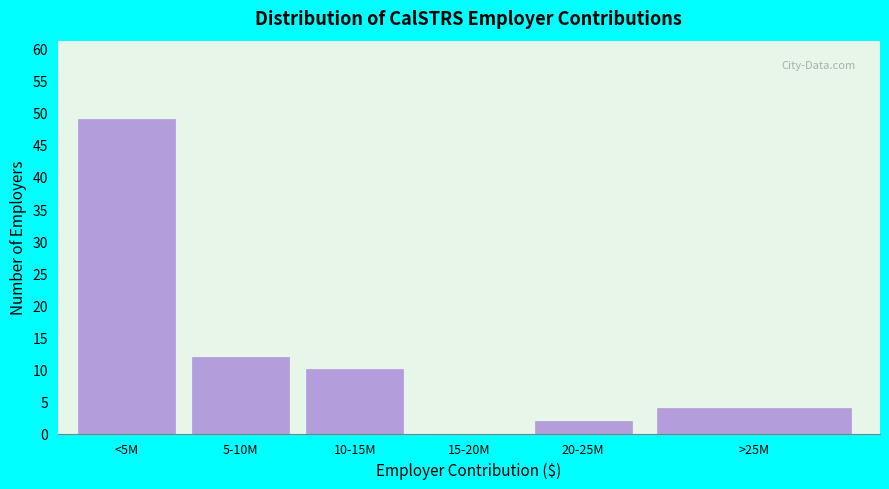

Reading left to right, what are all the values shown in this chart?

<5M=49	5-10M=12	10-15M=10	15-20M=0	20-25M=2	>25M=4